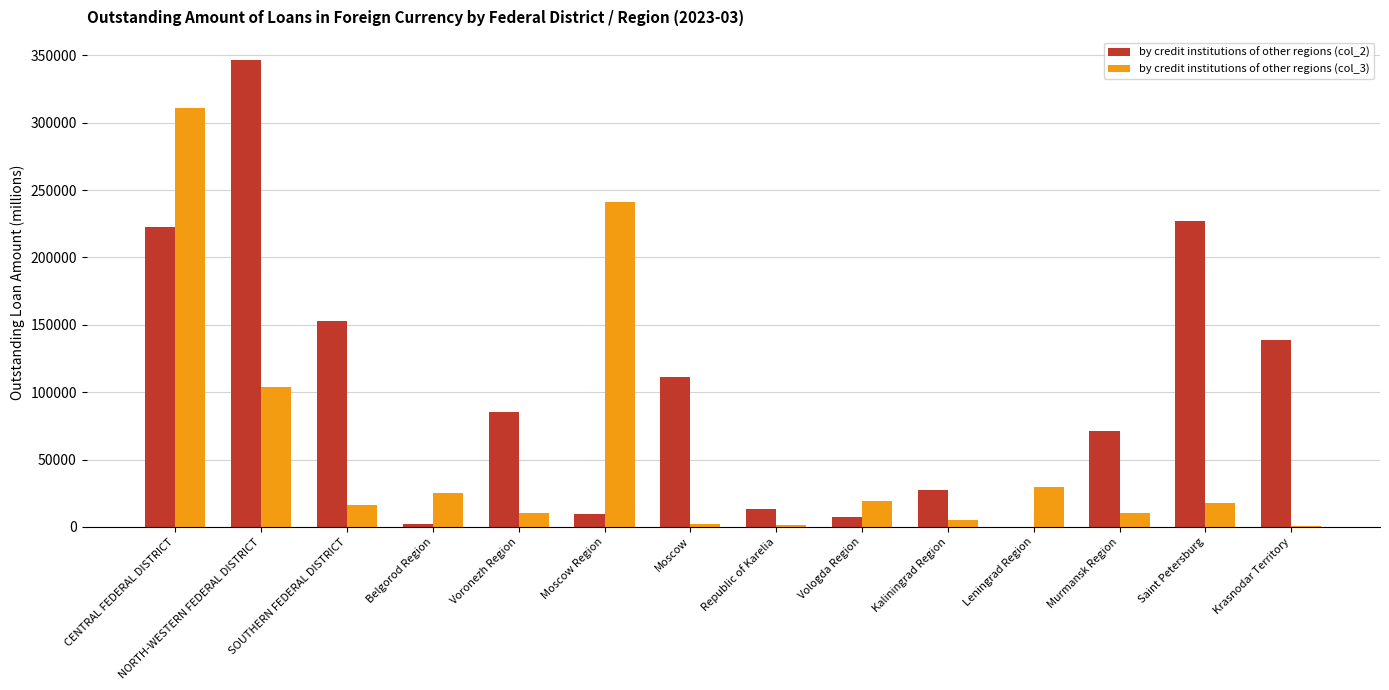

Which series has the largest total across all categories?

by credit institutions of other regions (col_2)